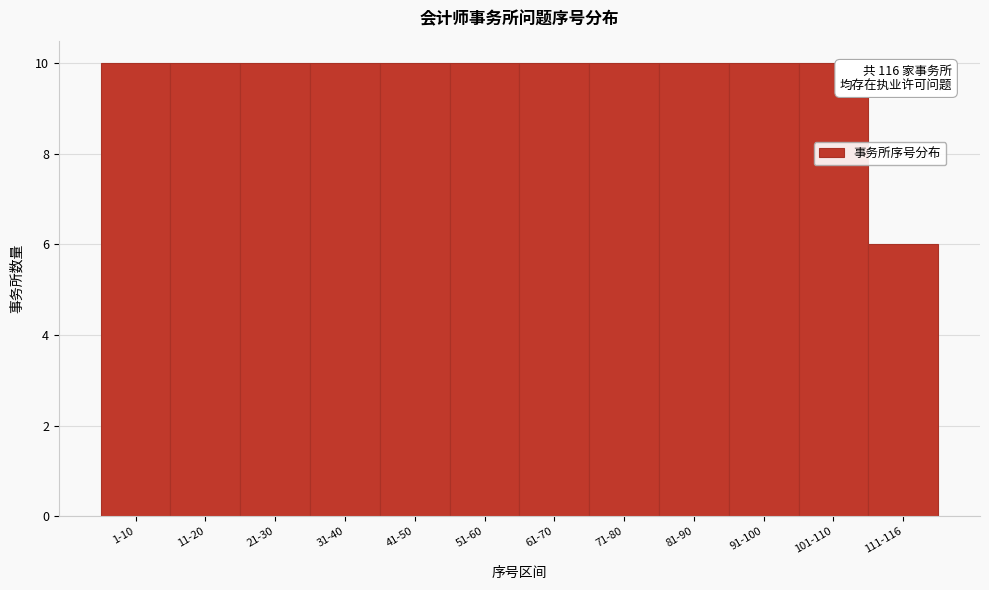

Reading left to right, transcribe all the data shown in this chart.

1-10=10	11-20=10	21-30=10	31-40=10	41-50=10	51-60=10	61-70=10	71-80=10	81-90=10	91-100=10	101-110=10	111-116=6